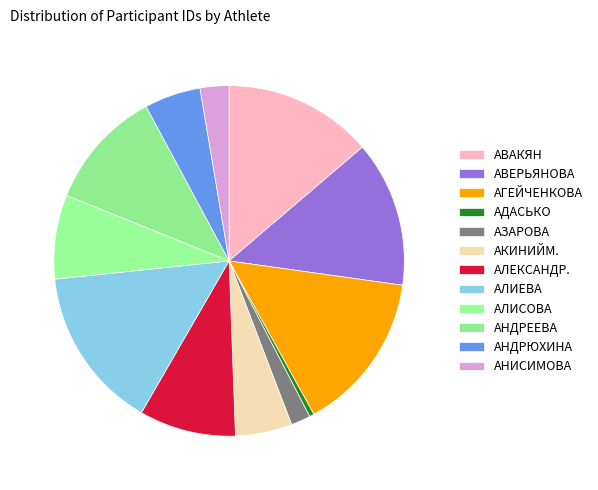

What is the change in value from АЛИЕВА to АЛИСОВА?

-169